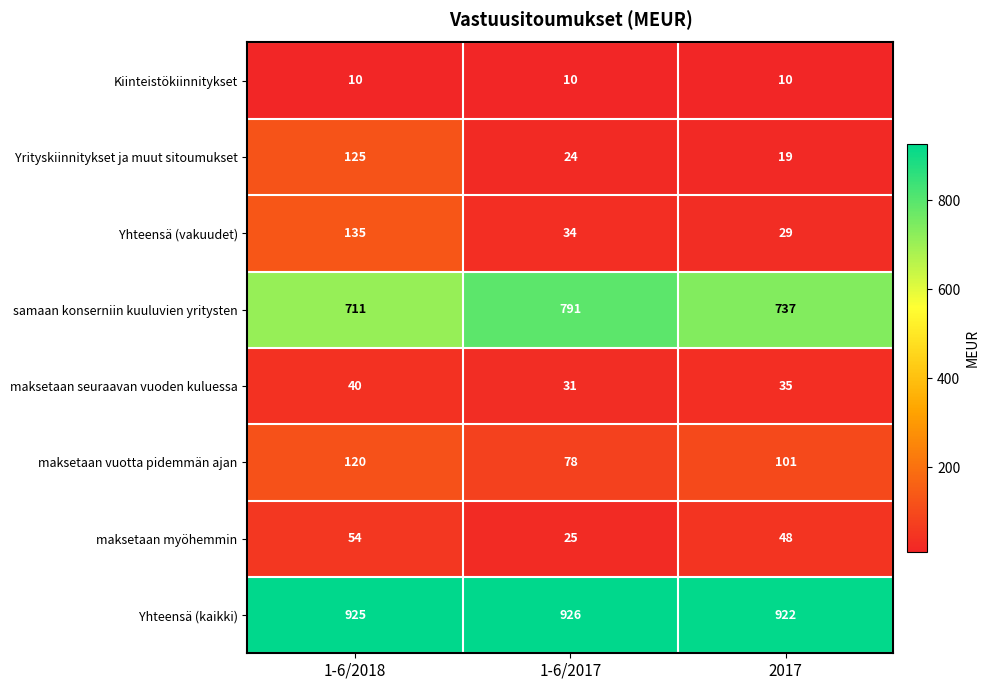

The value of maksetaan seuraavan vuoden kuluessa at 1-6/2017 is 31. True or false?

True